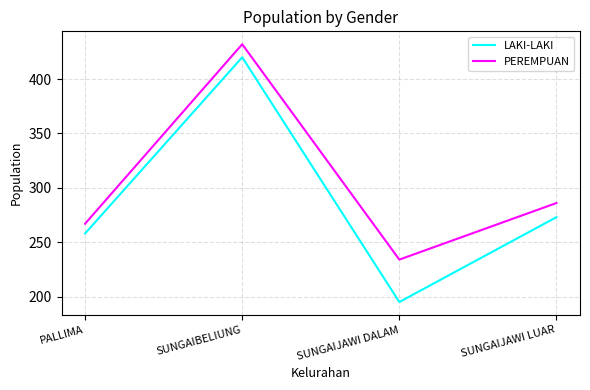

List the labels in order of LAKI-LAKI value, smallest first.

SUNGAIJAWI DALAM, PALLIMA, SUNGAIJAWI LUAR, SUNGAIBELIUNG